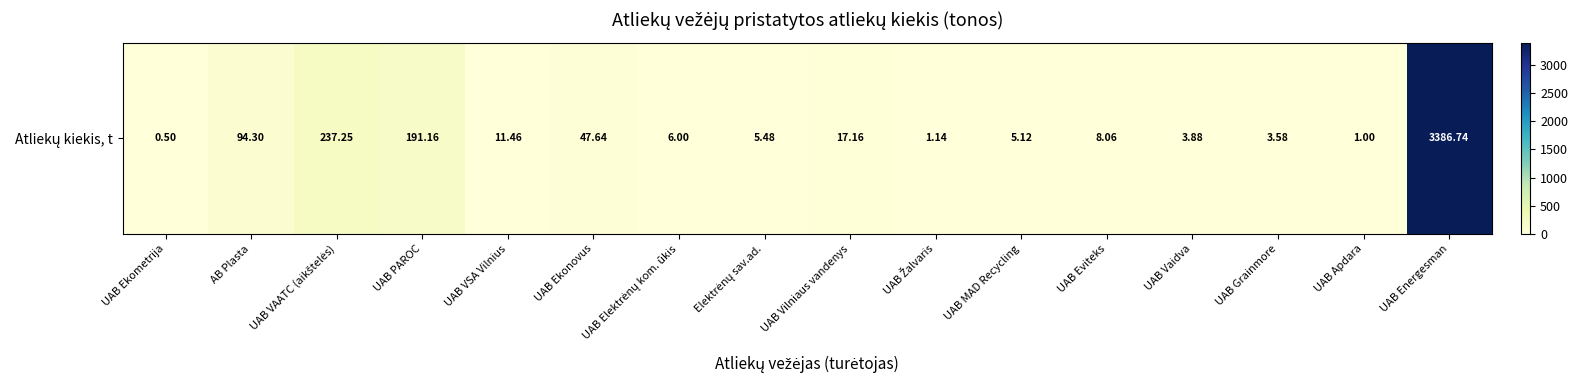

What is the ratio of the value at UAB Vilniaus vandenys to the value at UAB Elektrėnų kom. ūkis?

2.9